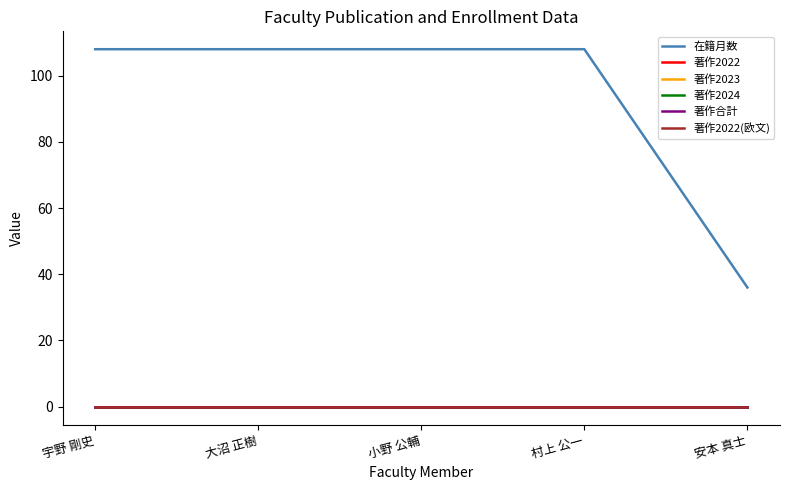

Does the chart display data point markers on the line(s)?

No